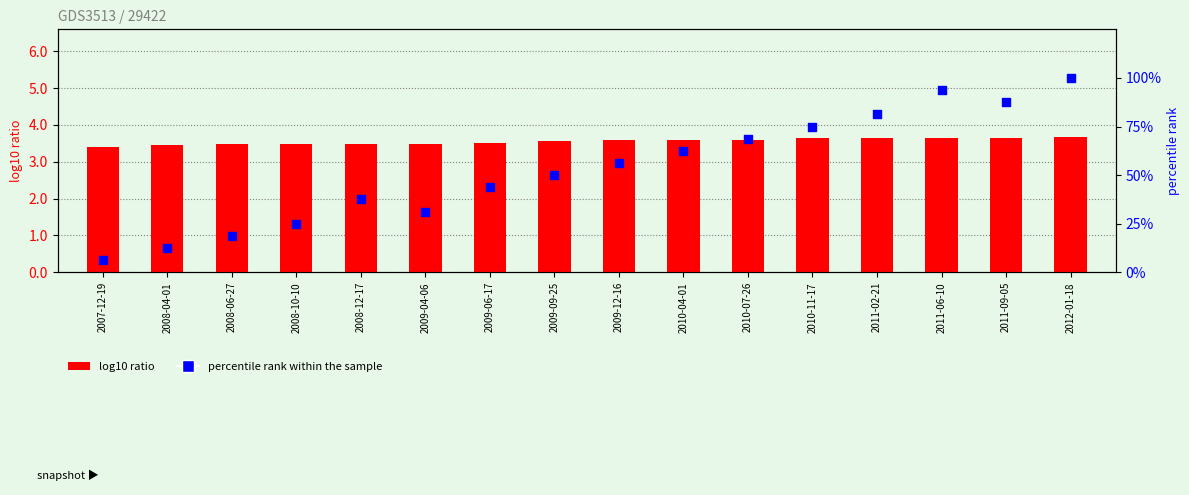

Which series has the largest Y range (max minus min)?

percentile rank within the sample